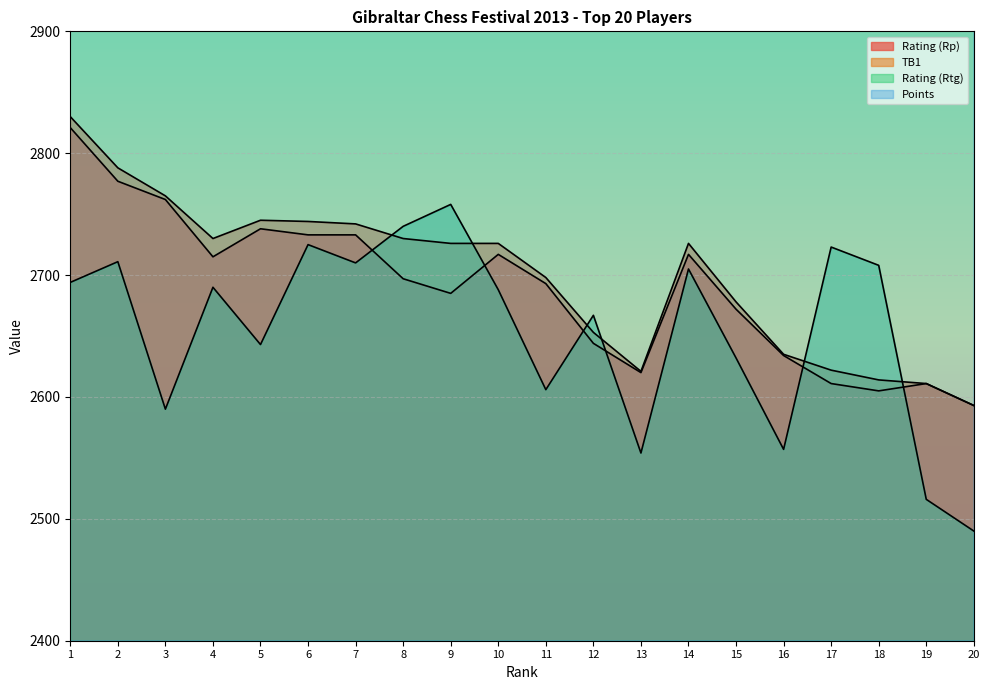

What is the value of the Points point at the 7th from the left?

4950